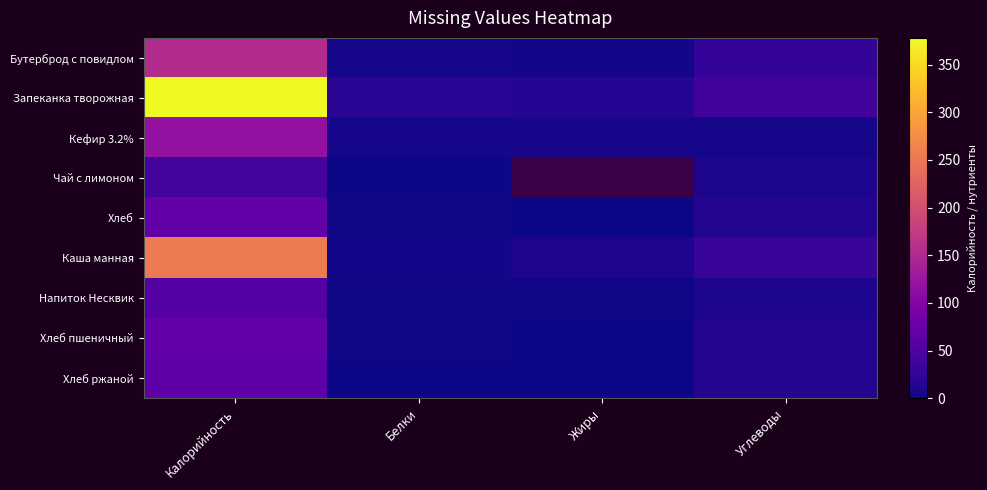

Which series has the largest total across all categories?

Запеканка творожная